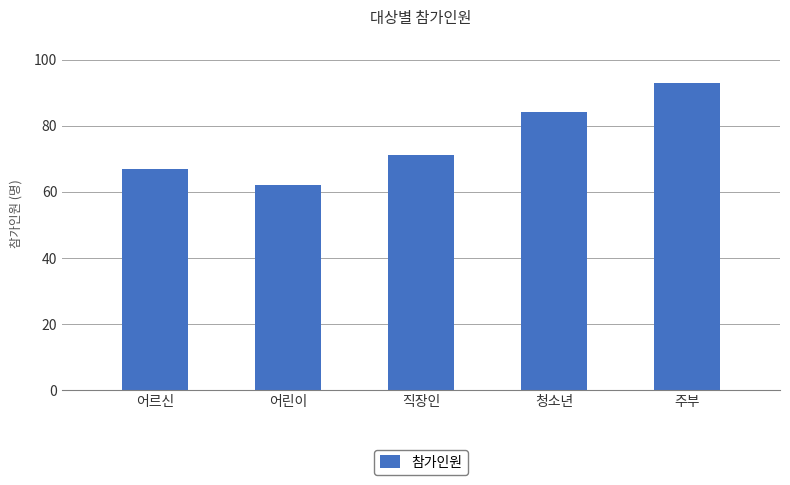

What is the maximum value shown in the chart?

93